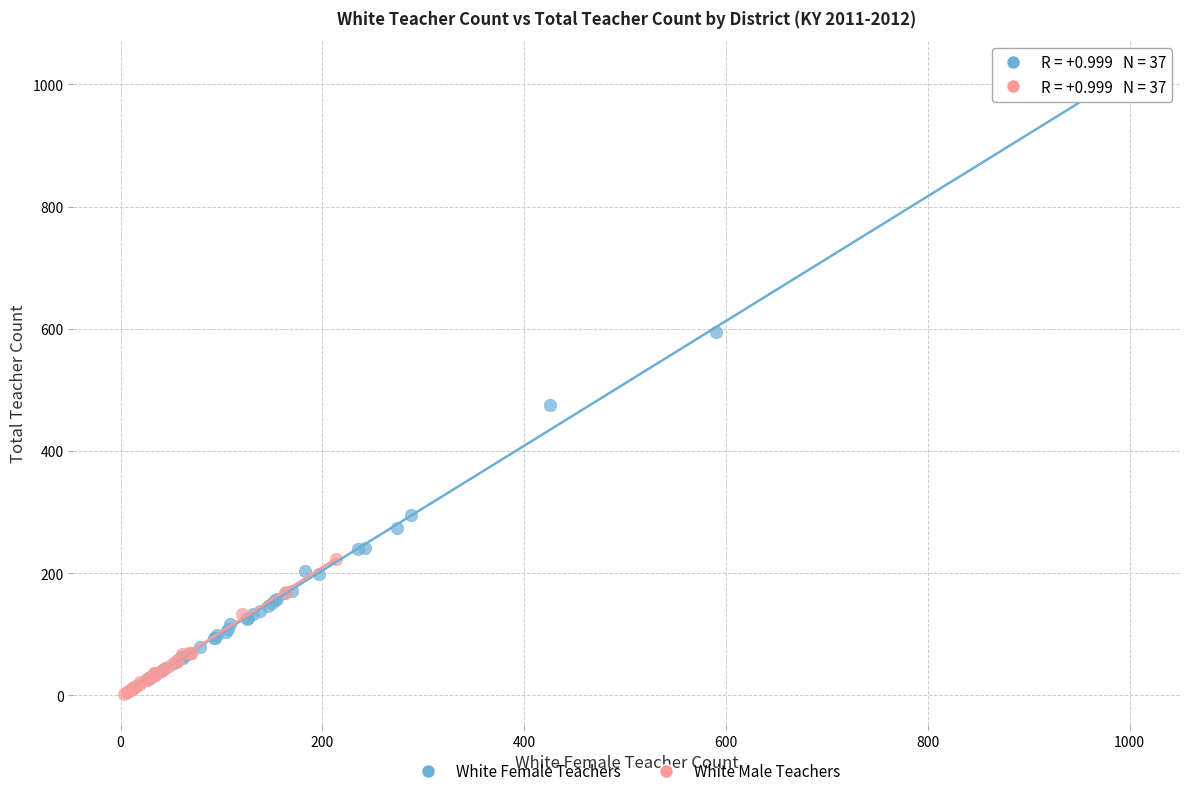

Which series reaches the maximum Y coordinate?

White Female Teachers